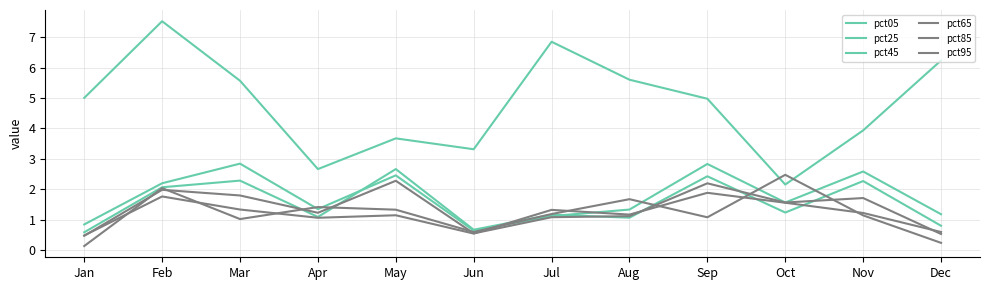

Does the chart display data point markers on the line(s)?

No